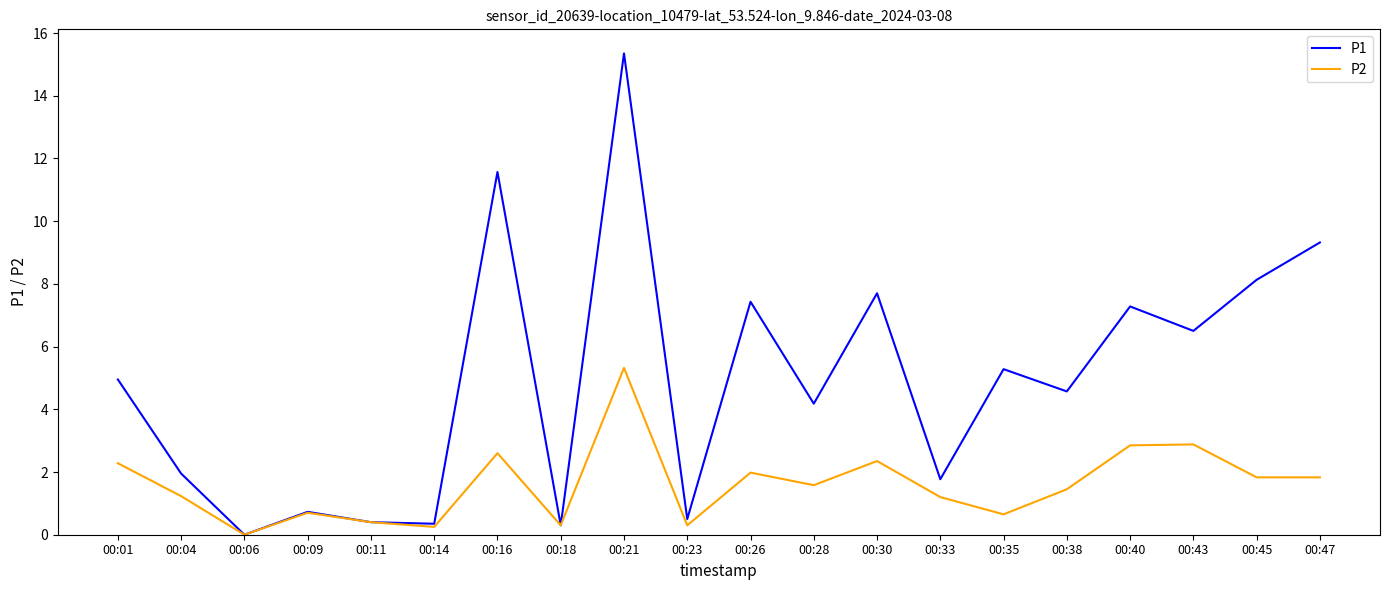

What is the spread (max minus min) of values at 00:43?

3.6